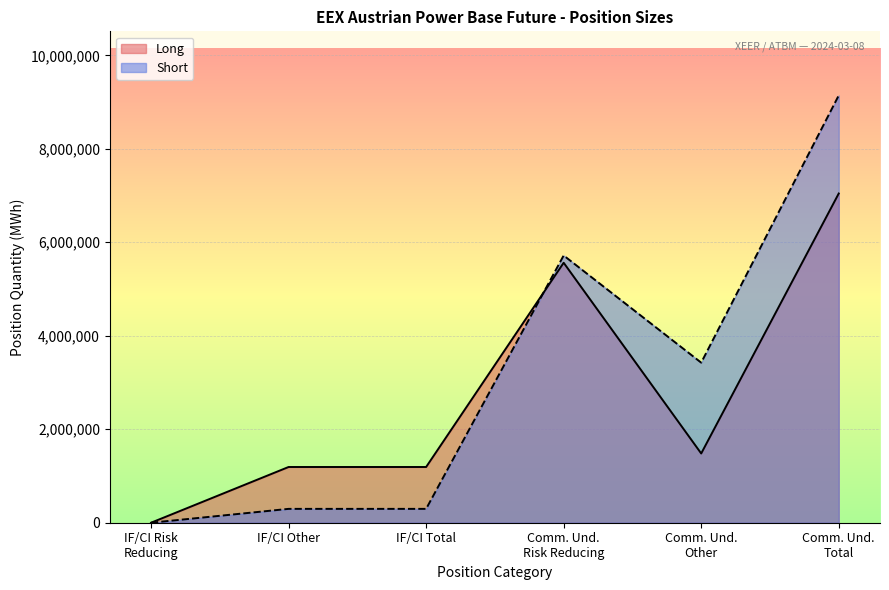

At which category is the sum across all series the highest?

Comm. Und.
Total